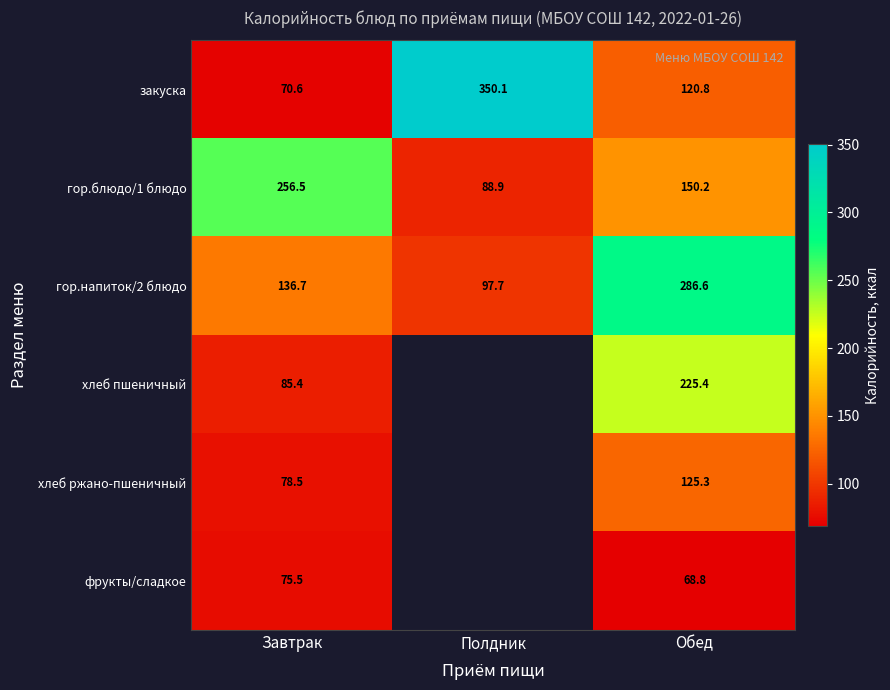

How many categories are shown in the chart?

3